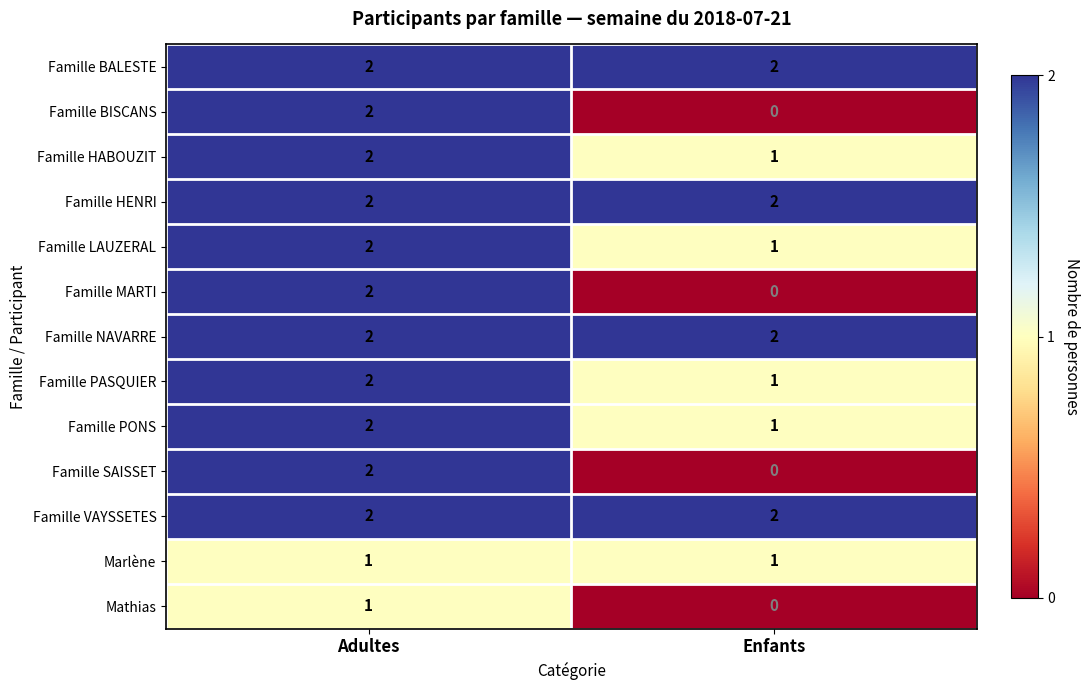

At which category is the sum across all series the highest?

Adultes